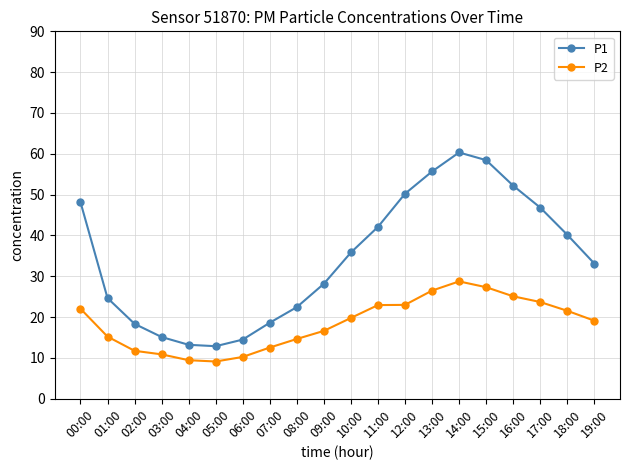

True or false: P1 and P2 cross at least once.

False